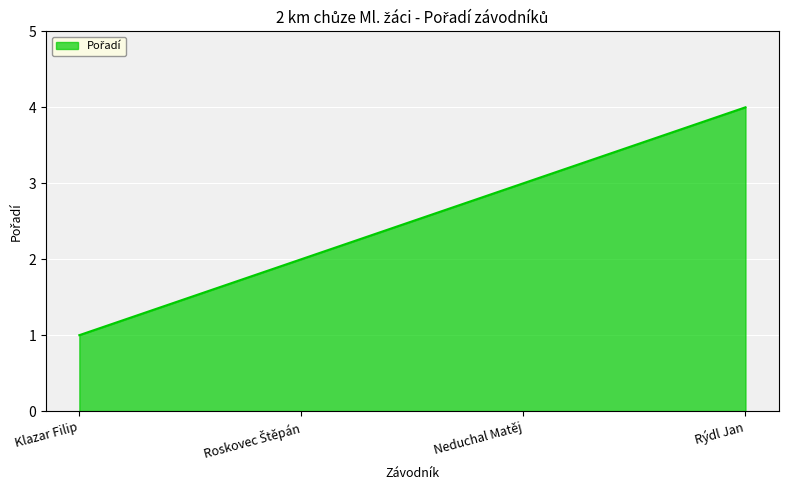

What position from the left is Neduchal Matěj?

3